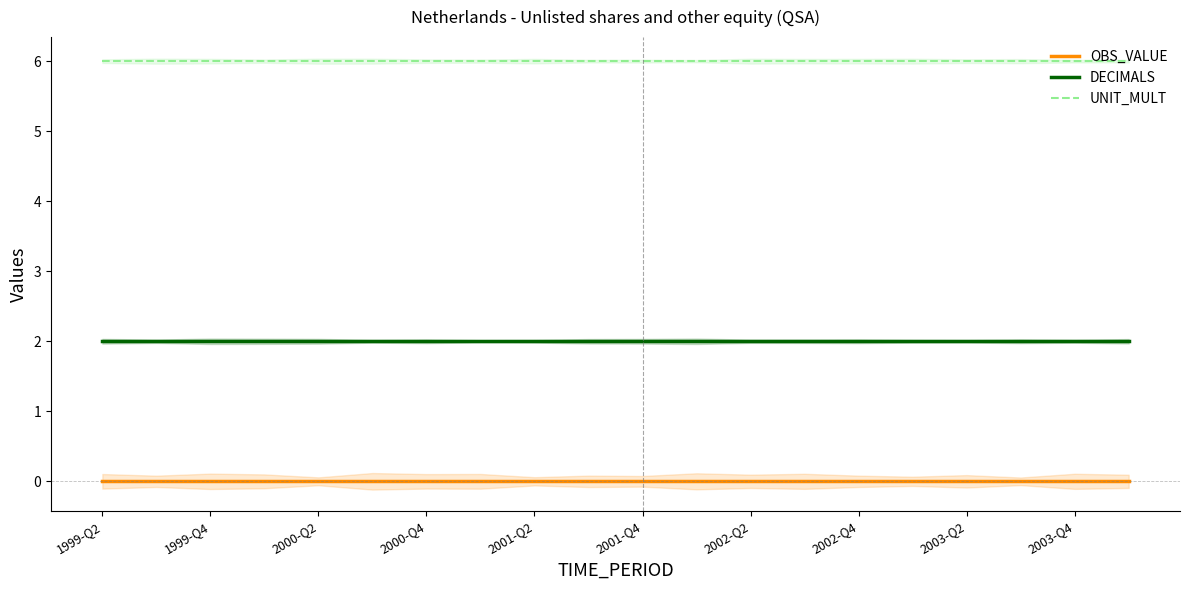

Reading right to left, extract all data points from this chart.

OBS_VALUE: 0	0	0	0	0	0	0	0	0	0	0	0	0	0	0	0	0	0	0	0
DECIMALS: 2	2	2	2	2	2	2	2	2	2	2	2	2	2	2	2	2	2	2	2
UNIT_MULT: 6	6	6	6	6	6	6	6	6	6	6	6	6	6	6	6	6	6	6	6